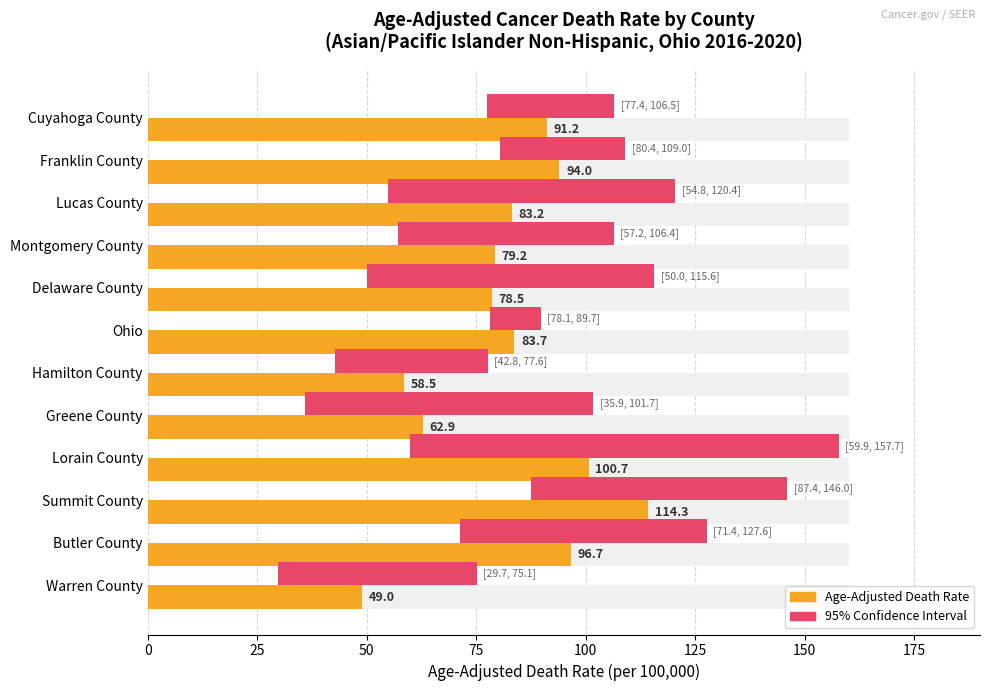

What is the value of the Age-Adjusted Death Rate bar at the 6th from the left?

83.7